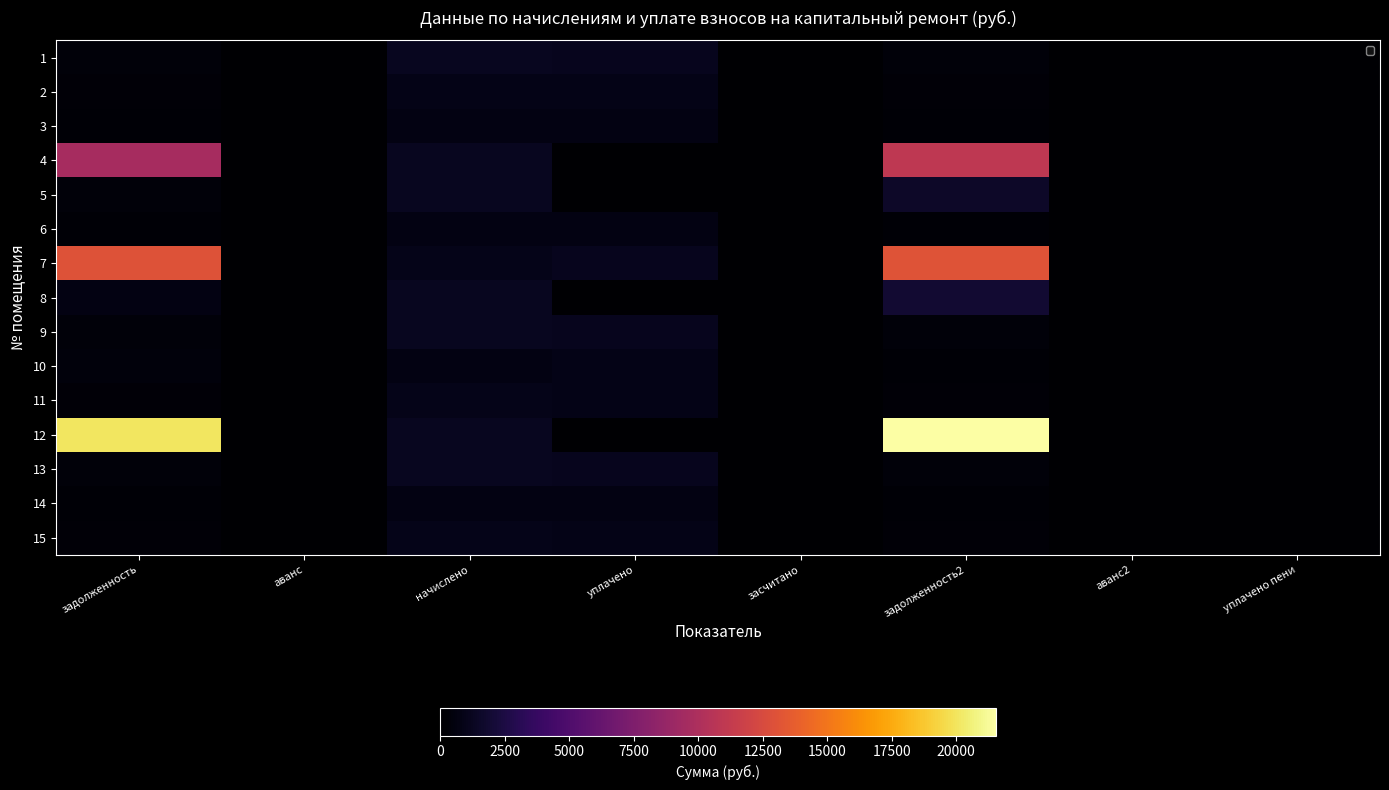

Which category has the highest value across all series?

задолженность2